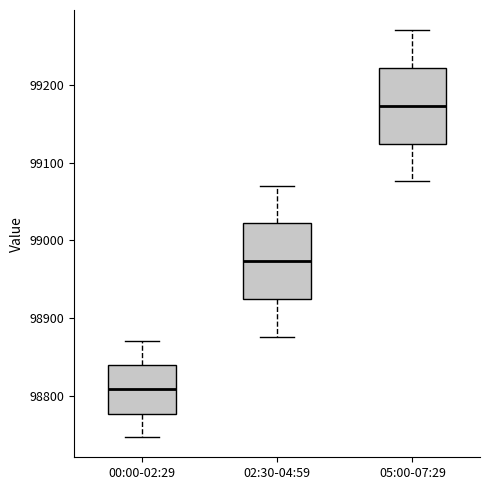

Reading left to right, read every box against the y-axis: the position of its median line, the range the box covers, and the ends of its whiskers. The values are not printed on the chart, so give them approximately, as read against the axis.

00:00-02:29: median 98810, box 98780 to 98840, whiskers 98750 to 98870
02:30-04:59: median 98970, box 98920 to 99020, whiskers 98880 to 99070
05:00-07:29: median 99170, box 99120 to 99220, whiskers 99080 to 99270